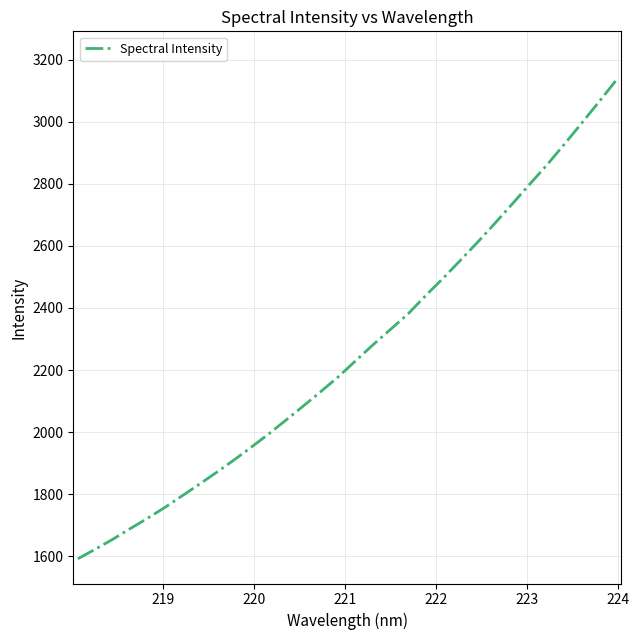

What is the sum of all values?

72342.0